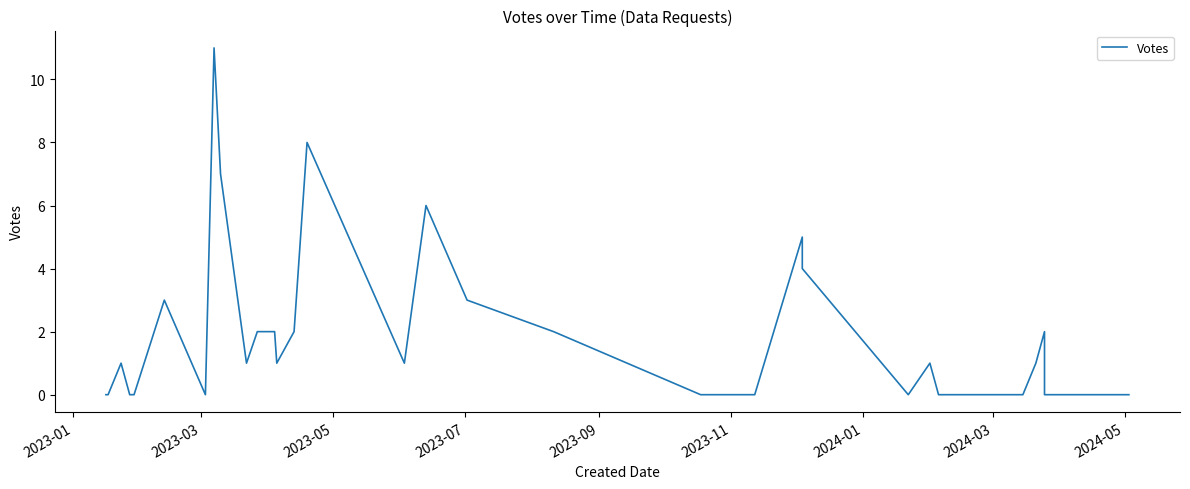

How many series are shown in this chart?

1